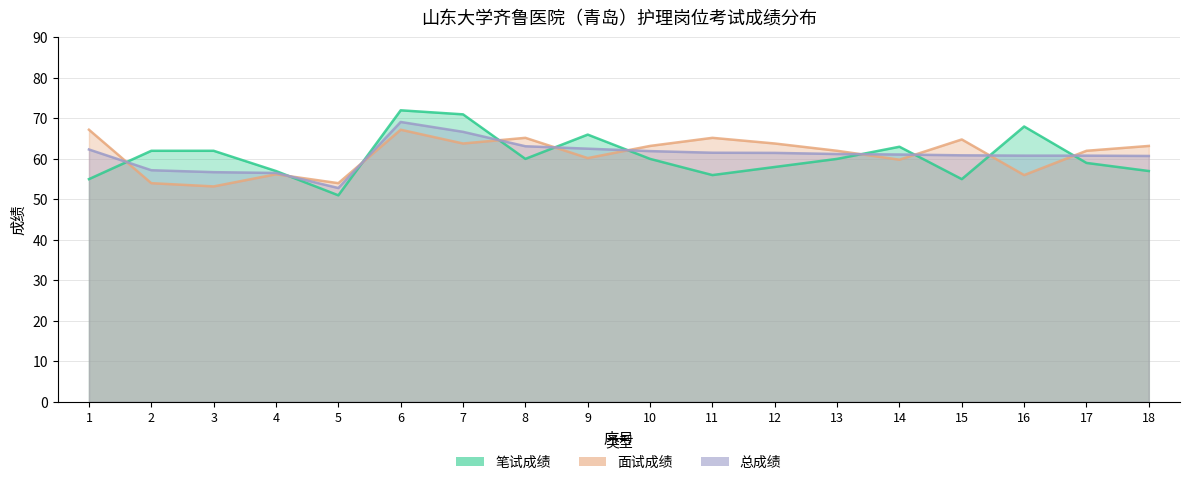

Reading left to right, list all the values displayed in this chart.

笔试成绩: 1=55.0	2=62.0	3=62.0	4=57.0	5=51.0	6=72.0	7=71.0	8=60.0	9=66.0	10=60.0	11=56.0	12=58.0	13=60.0	14=63.0	15=55.0	16=68.0	17=59.0	18=57.0
面试成绩: 1=67.2	2=54.0	3=53.2	4=56.2	5=54.0	6=67.2	7=63.8	8=65.2	9=60.2	10=63.2	11=65.2	12=63.8	13=62.0	14=59.8	15=64.8	16=56.0	17=62.0	18=63.2
总成绩: 1=62.3	2=57.2	3=56.7	4=56.5	5=52.8	6=69.1	7=66.7	8=63.1	9=62.5	10=61.9	11=61.5	12=61.5	13=61.2	14=61.1	15=60.9	16=60.8	17=60.8	18=60.7